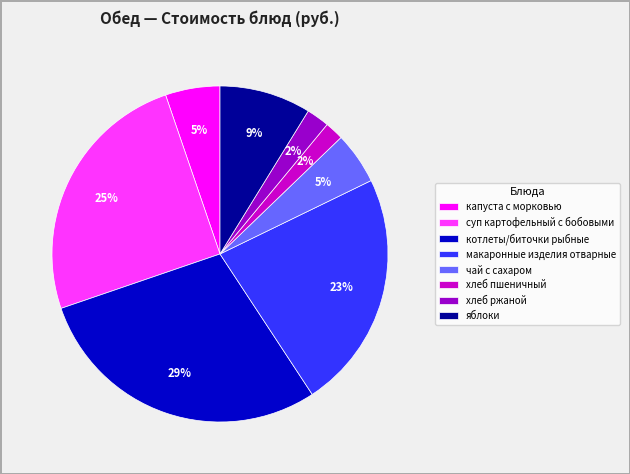

To the nearest percent, what is the difference between the largest and smallest slice percentages?

27%